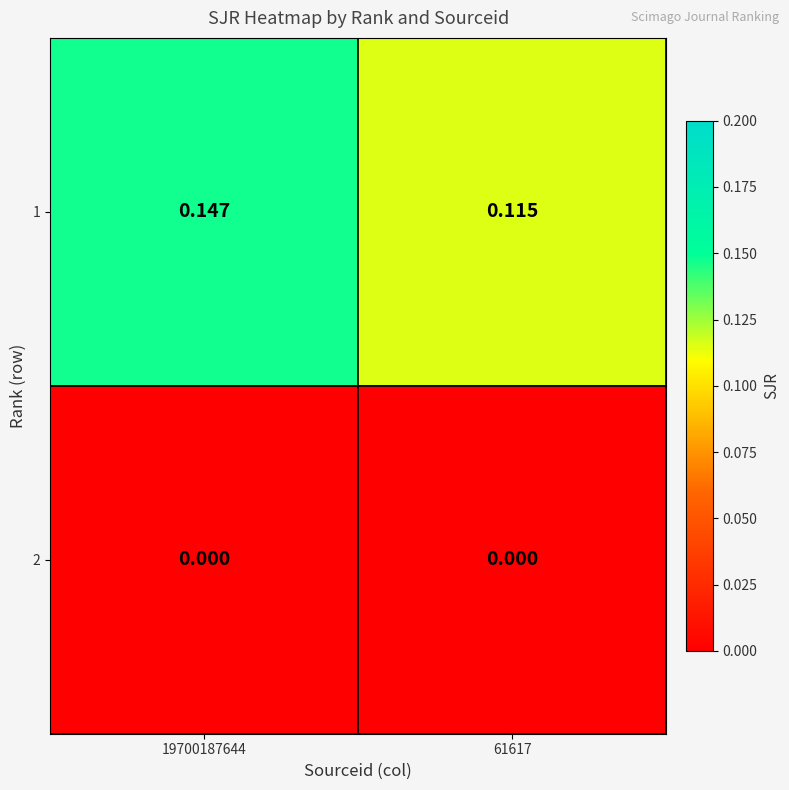

Count the number of categories in the chart.

2